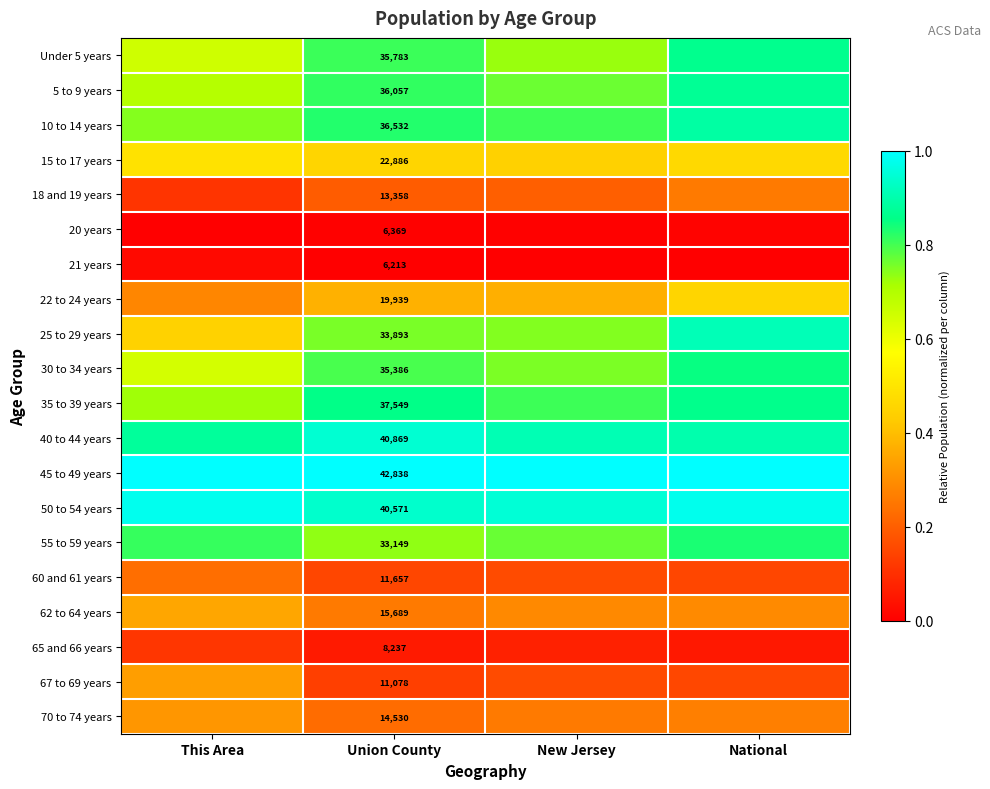

Rank the series by their maximum value, from lowest to highest.

20 years, 21 years, 65 and 66 years, 60 and 61 years, 18 and 19 years, 70 to 74 years, 67 to 69 years, 62 to 64 years, 22 to 24 years, 15 to 17 years, 55 to 59 years, 30 to 34 years, 35 to 39 years, Under 5 years, 5 to 9 years, 10 to 14 years, 25 to 29 years, 40 to 44 years, 50 to 54 years, 45 to 49 years